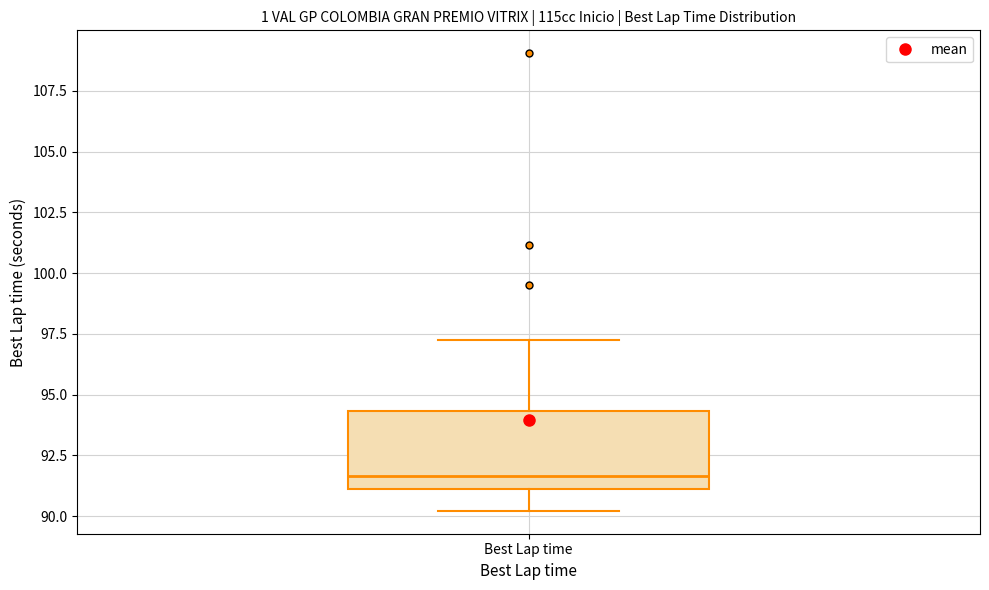

Read this box plot against the y-axis: the position of the median line, the range covered by the box, and the ends of both whiskers. The values are not printed on the chart, so give them approximately, as read against the axis.

median 91.5, box 91.0 to 94.5, whiskers 90.0 to 97.5